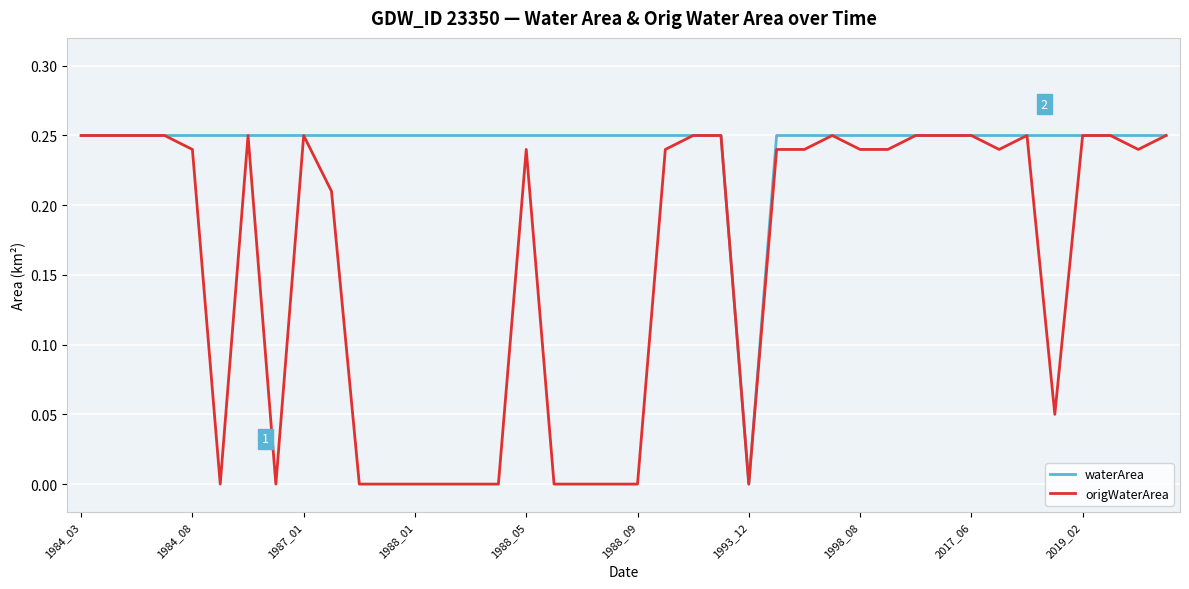

Which series has the largest total across all categories?

waterArea